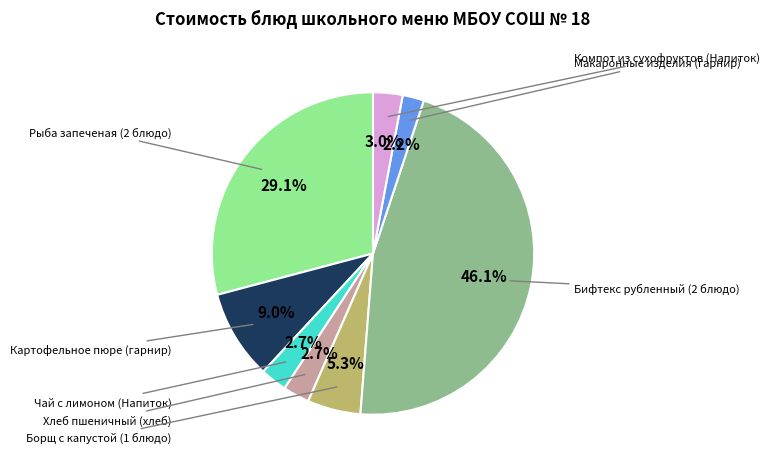

Is there any slice that represents more than half of the pie?

No